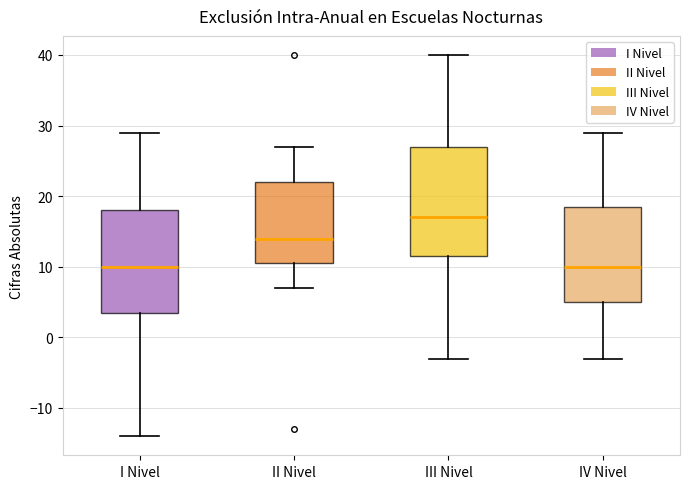

Comparing the boxes themselves (not the whiskers), which one is the tallest?

III Nivel